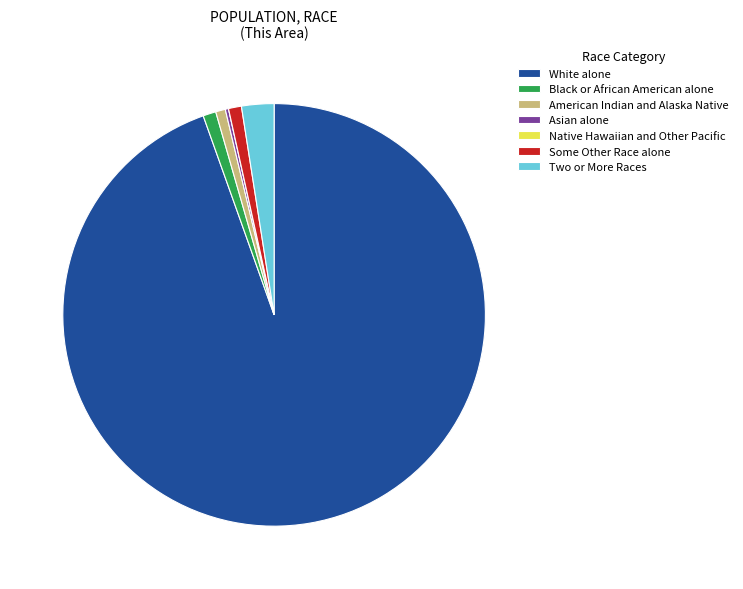

Which has a higher value, Two or More Races or American Indian and Alaska Native?

Two or More Races